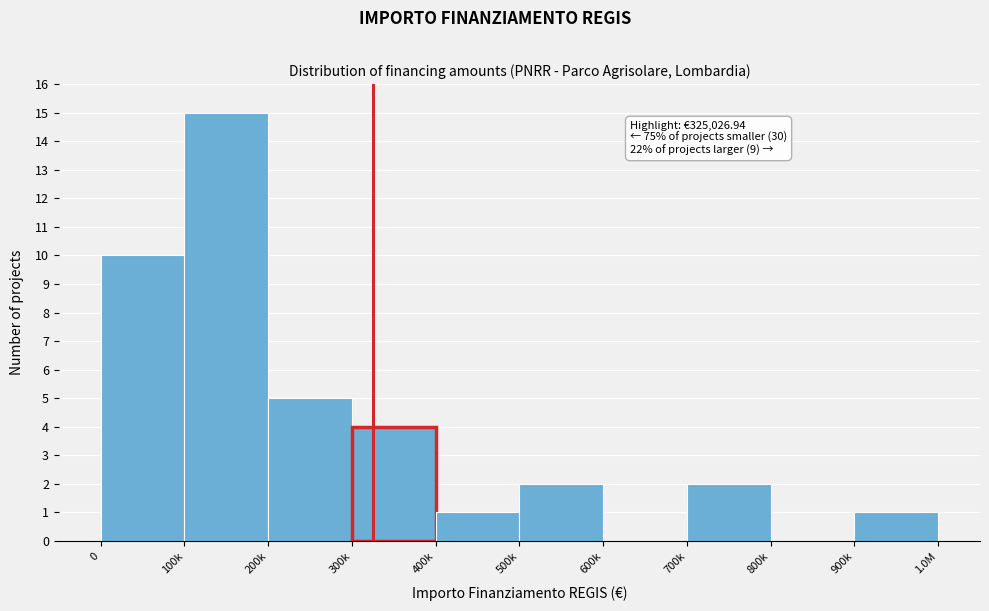

Reading left to right, extract all data points from this chart.

0=10	100k=15	200k=5	300k=4	400k=1	500k=2	600k=0	700k=2	800k=0	900k=1